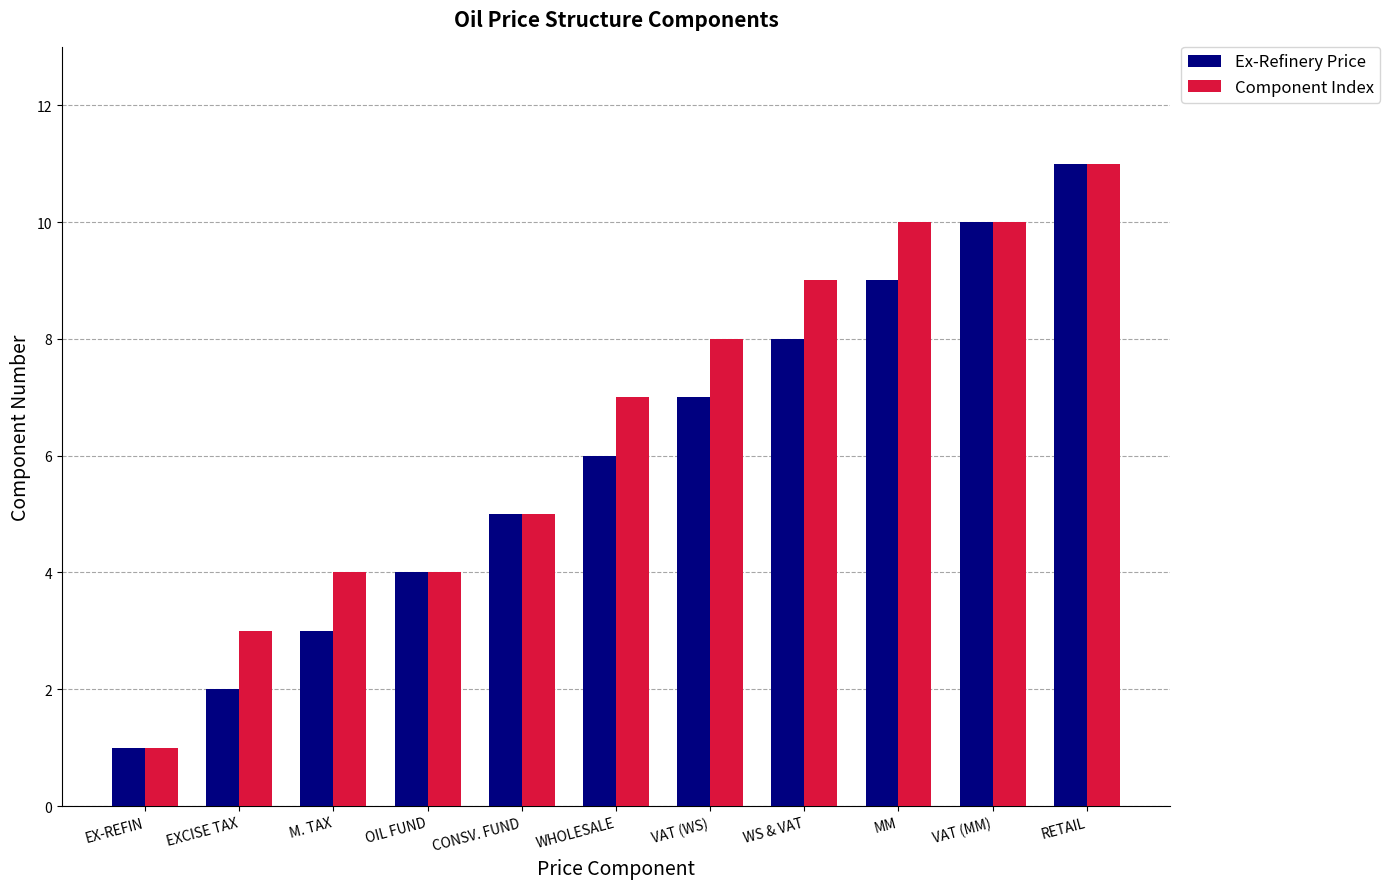

The value of Component Index at RETAIL is 6. True or false?

False